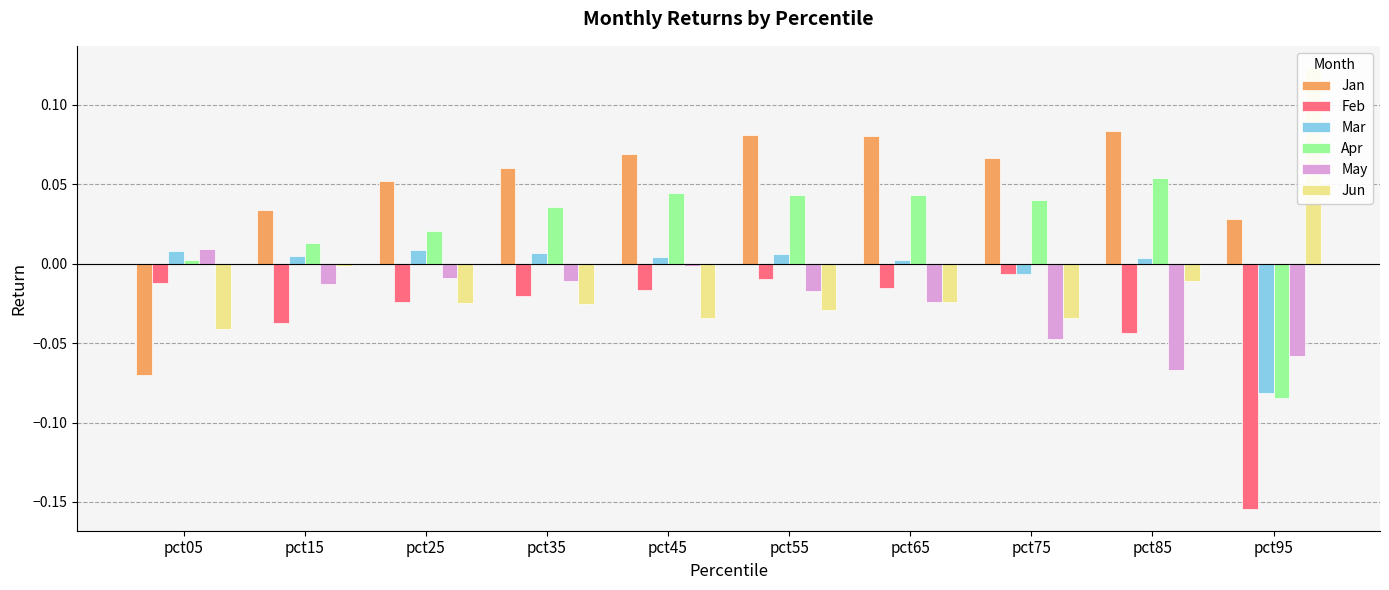

Is the value of Mar at pct35 greater than the value of Jun at pct05?

Yes